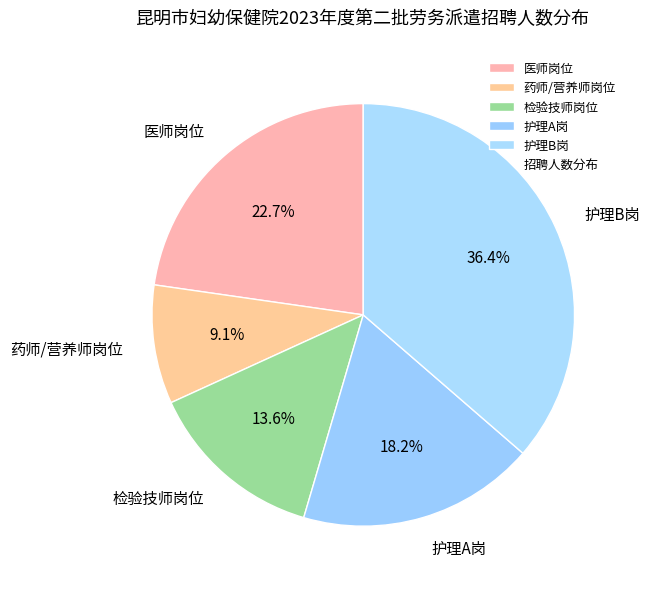

Approximately how many times larger is the value at 医师岗位 compared to 药师/营养师岗位?

2.5